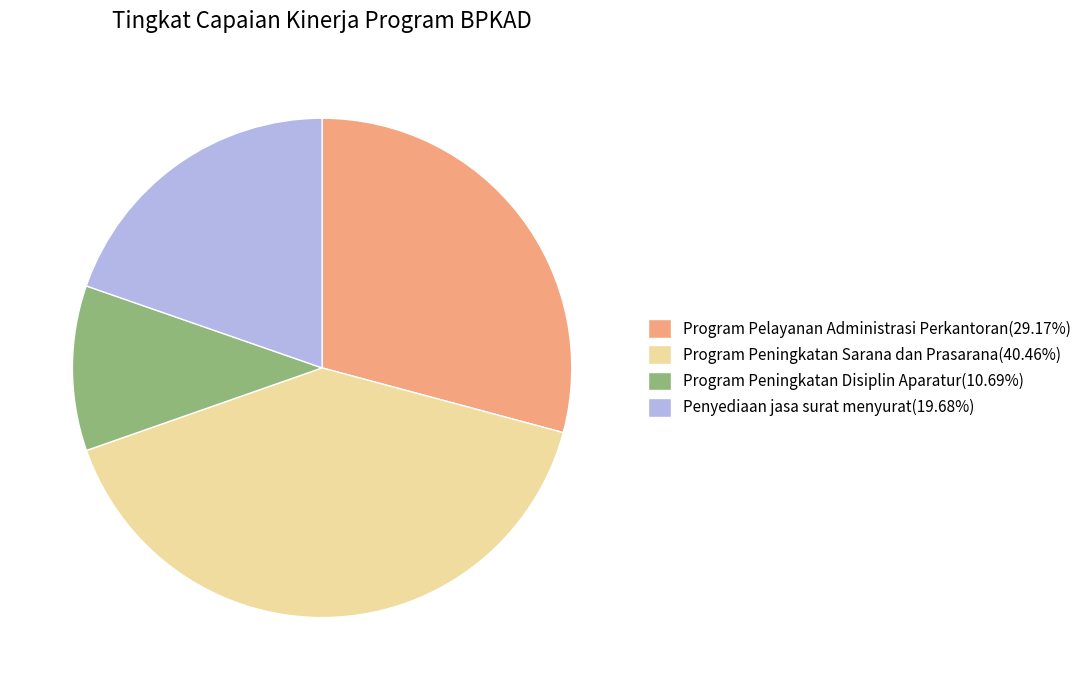

Is there a majority slice in this chart?

No